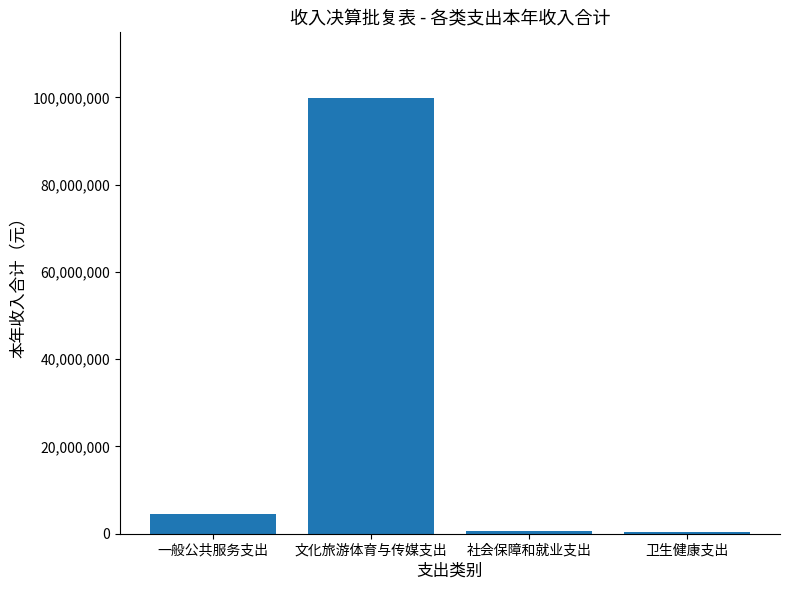

What is the difference between the second highest and second lowest values?

3986000